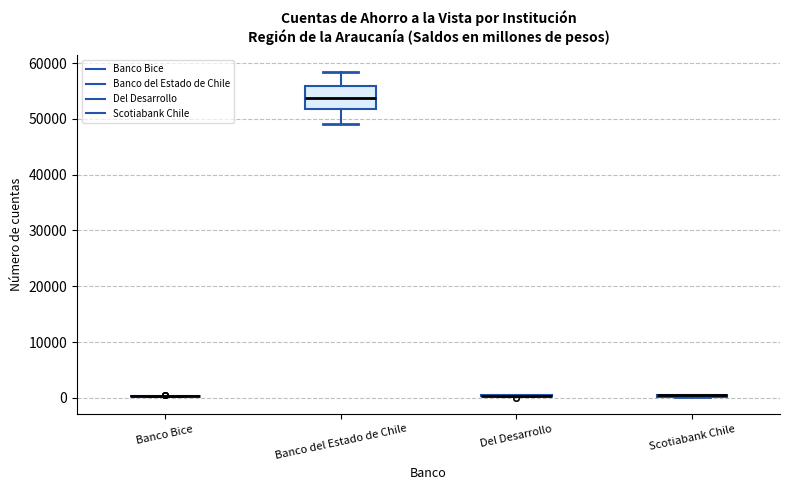

Which box is the tallest, from its lower edge to its upper edge?

Banco del Estado de Chile